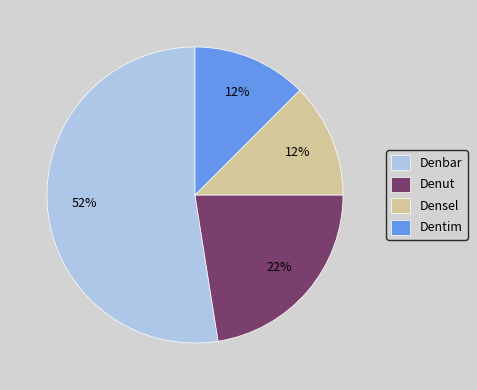

How many segments does this pie chart have?

4